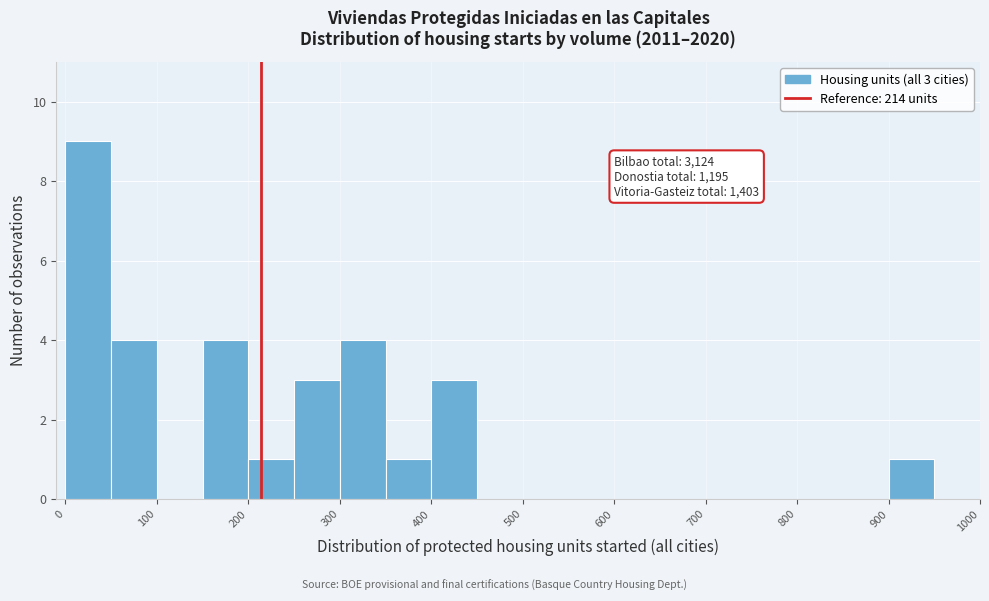

Over which range of the x-axis is the bar tallest?

0 to 50